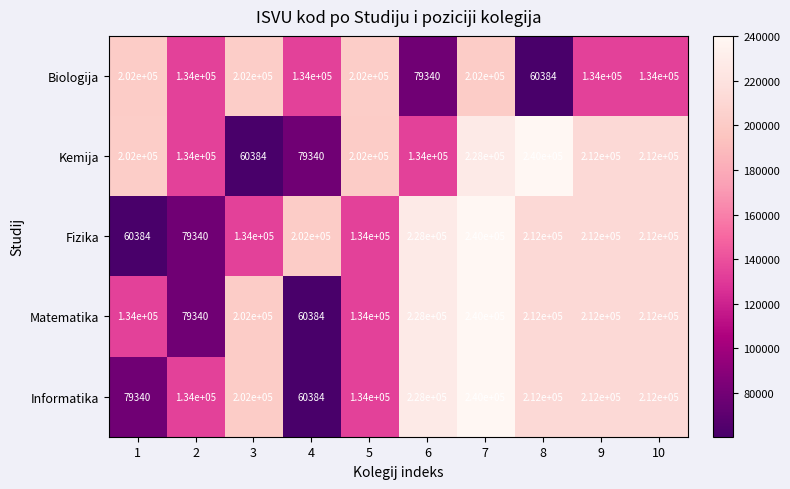

True or false: Informatika has a value of 212000 at 9.

True